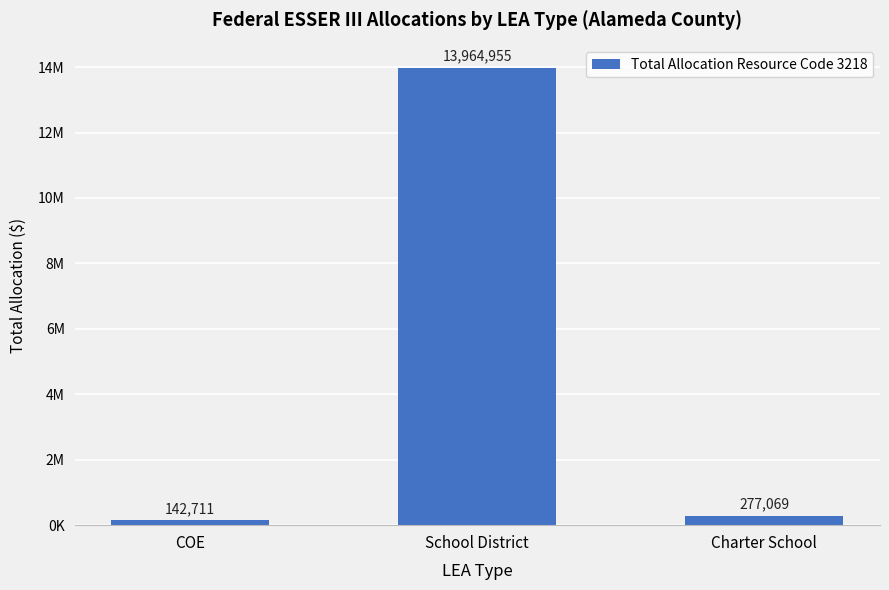

What is the change in value from School District to Charter School?

-13687886